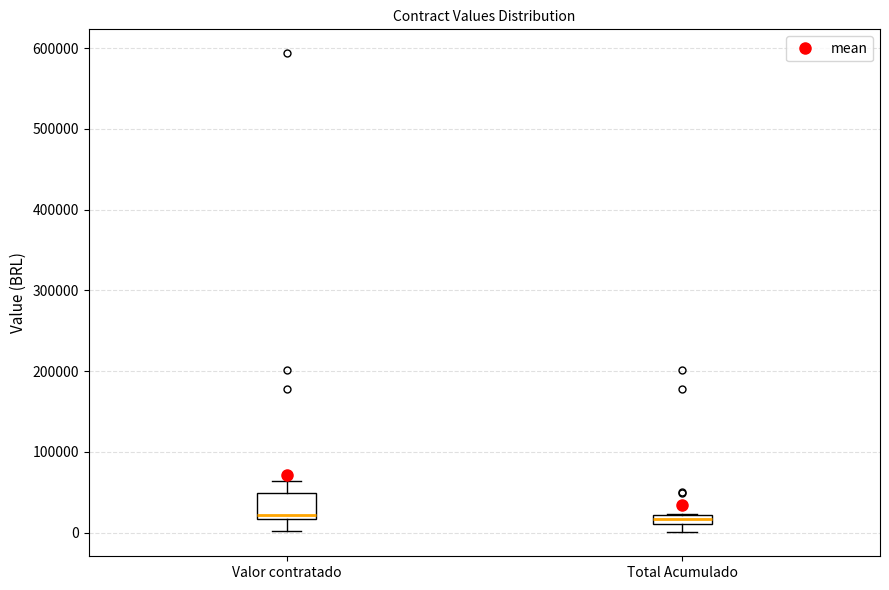

Which box is the tallest, from its lower edge to its upper edge?

Valor contratado